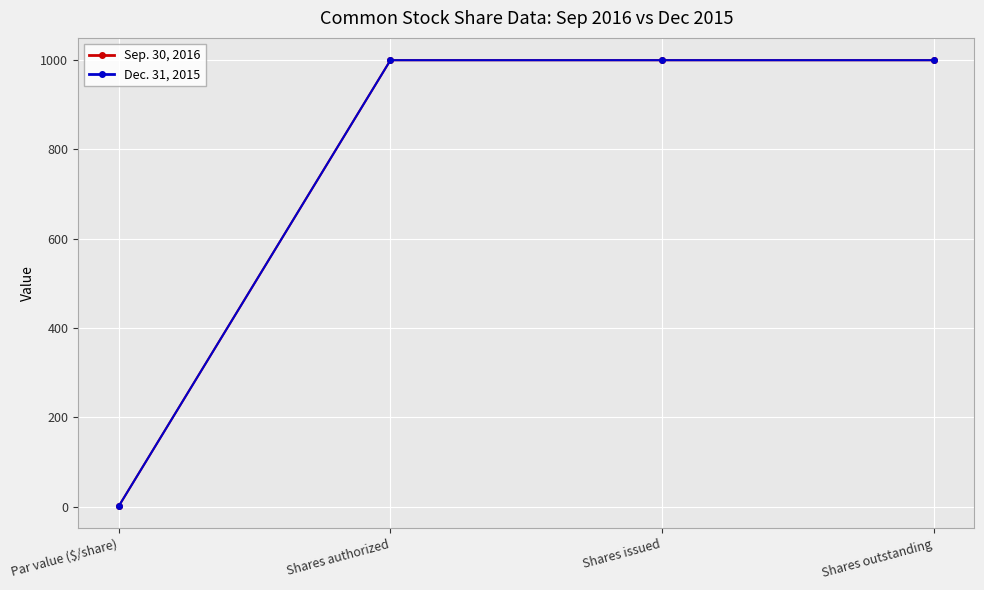

What is the value of the Sep. 30, 2016 point at the 2nd from the left?

1000